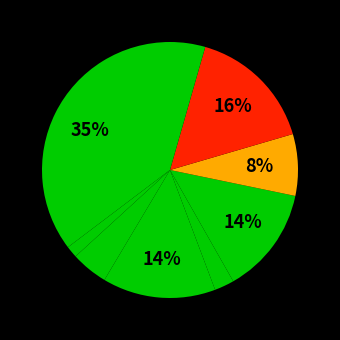

How many slices are in this pie chart?

9